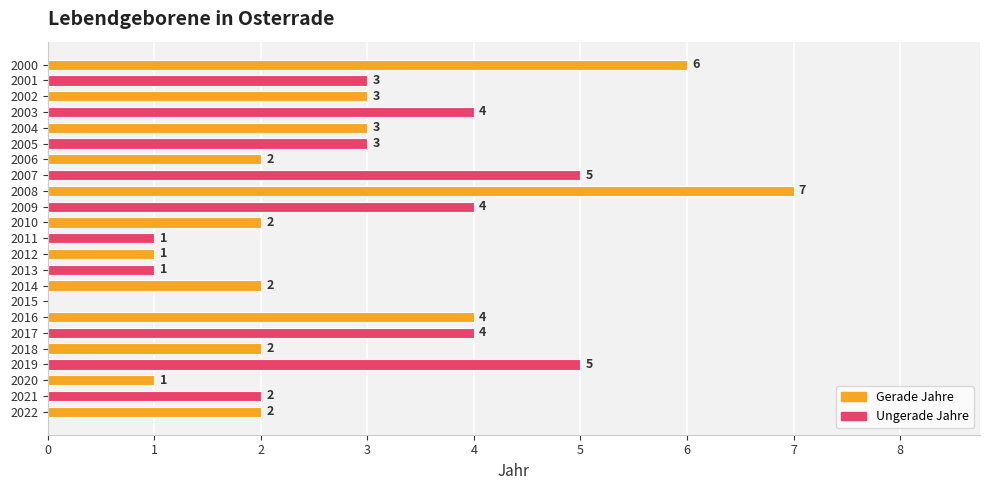

What is the ratio of the value at 2018 to the value at 2010?

1.0